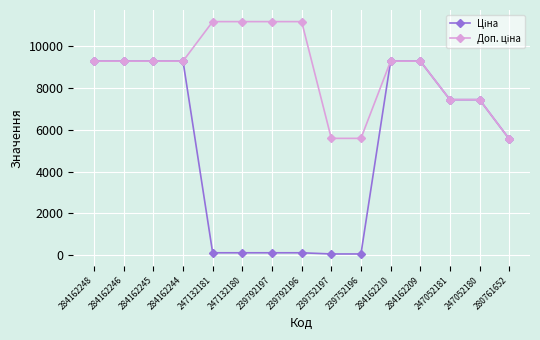

At how many categories does at least one series exceed 3019?

15